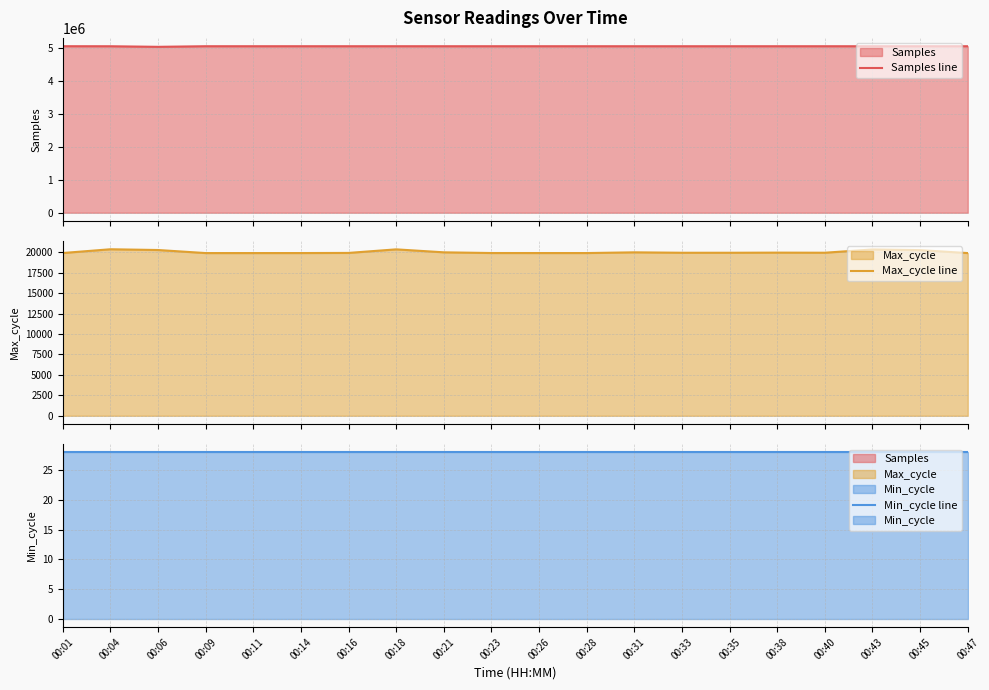

What is the maximum value shown in the chart?

5055815